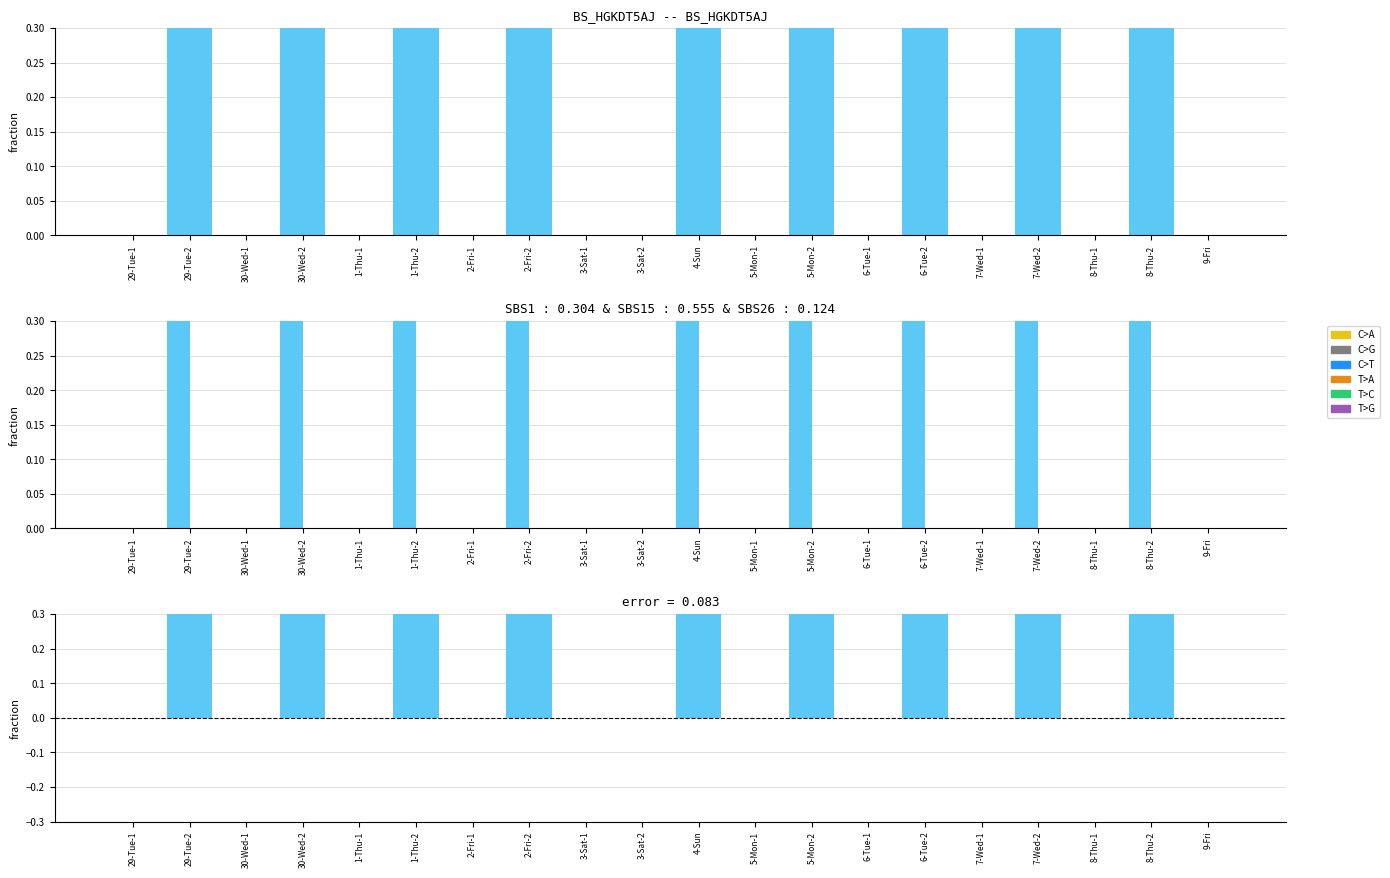

What is the difference between the maximum and minimum values in the error series?

15.1